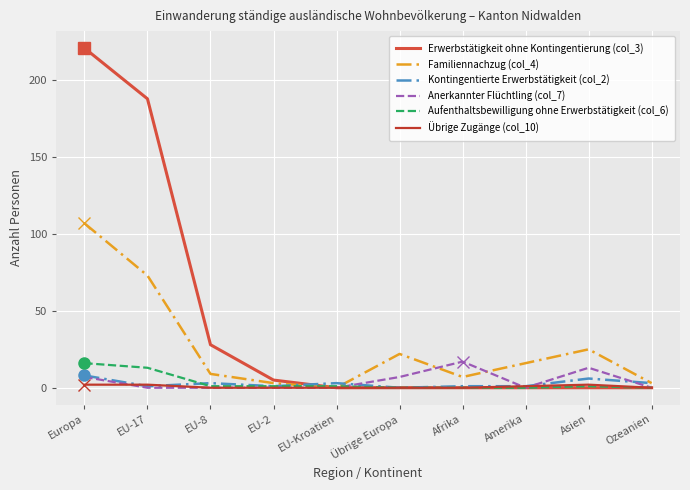

Between Übrige Europa and Ozeanien, which series saw the biggest shift?

Familiennachzug (col_4)